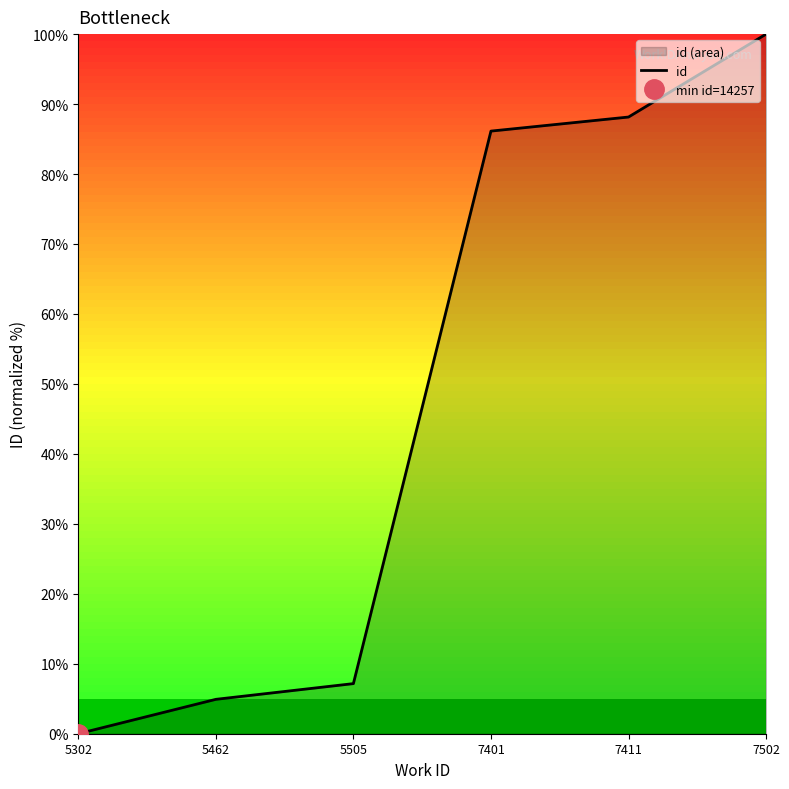

Which category has the lowest value across all series?

5302